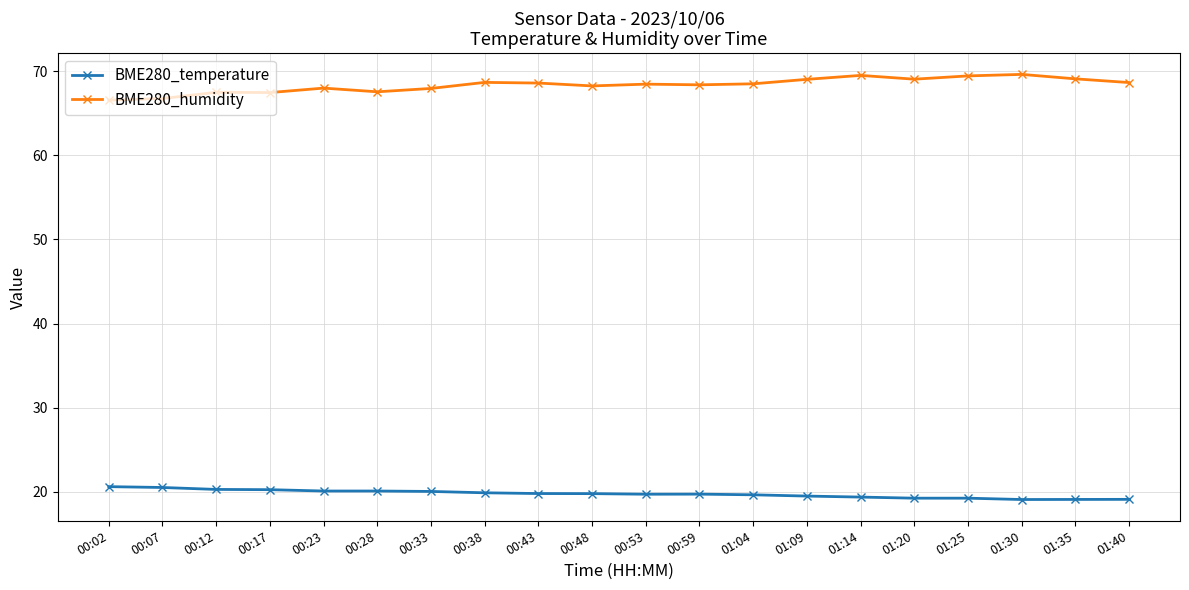

List the series in order of their overall mean, lowest first.

BME280_temperature, BME280_humidity